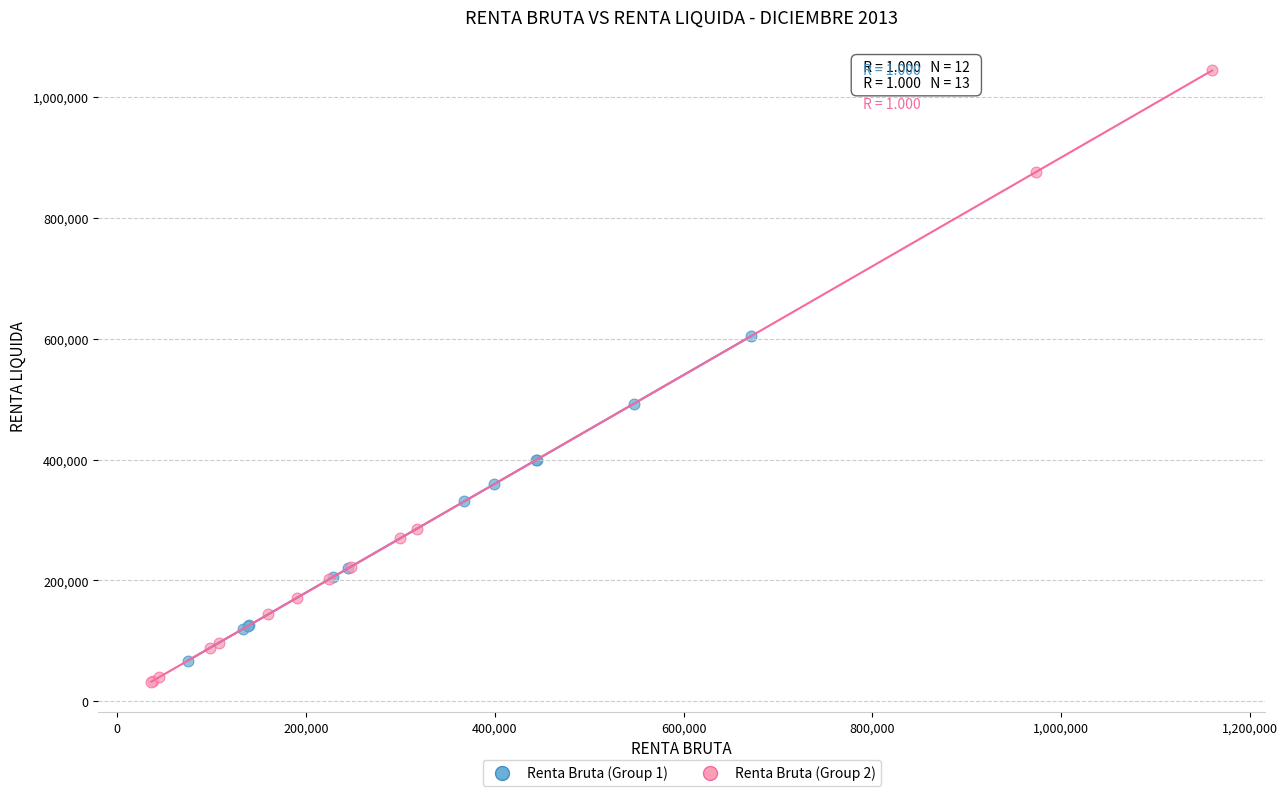

Which series contains the highest Y value?

Renta Bruta (Group 2)